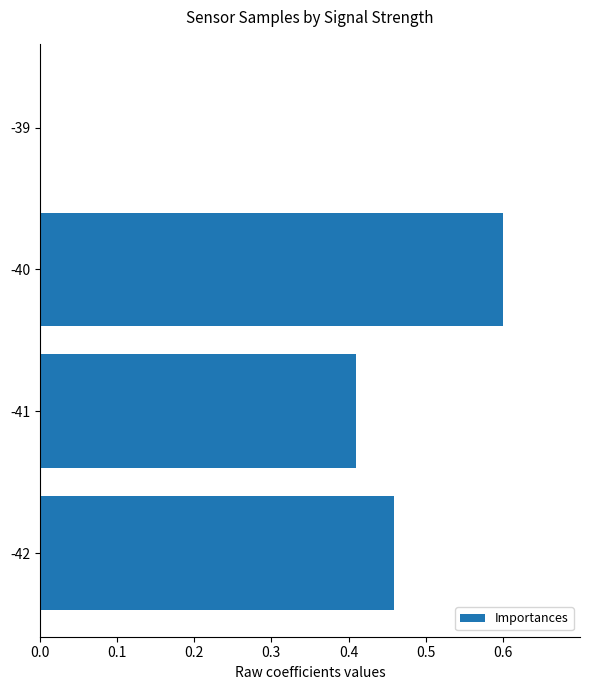

Count the number of values greater than 0.

3